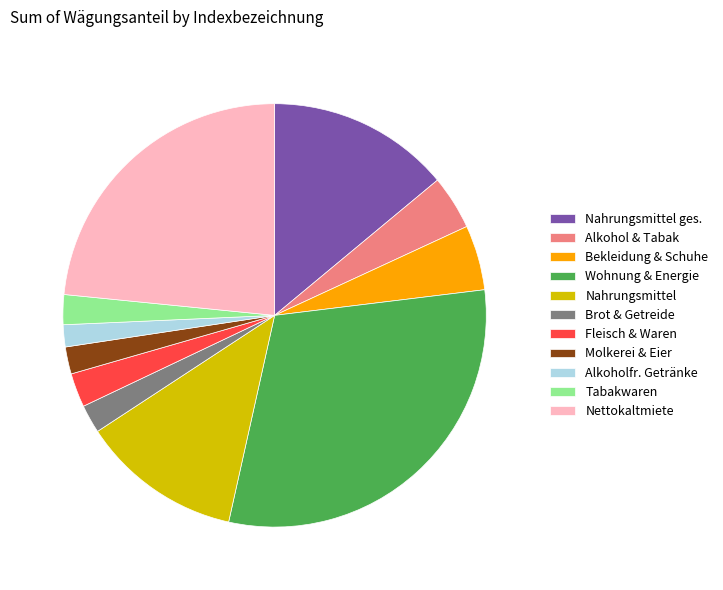

Is the sum of Brot & Getreide and Molkerei & Eier greater than half?

No